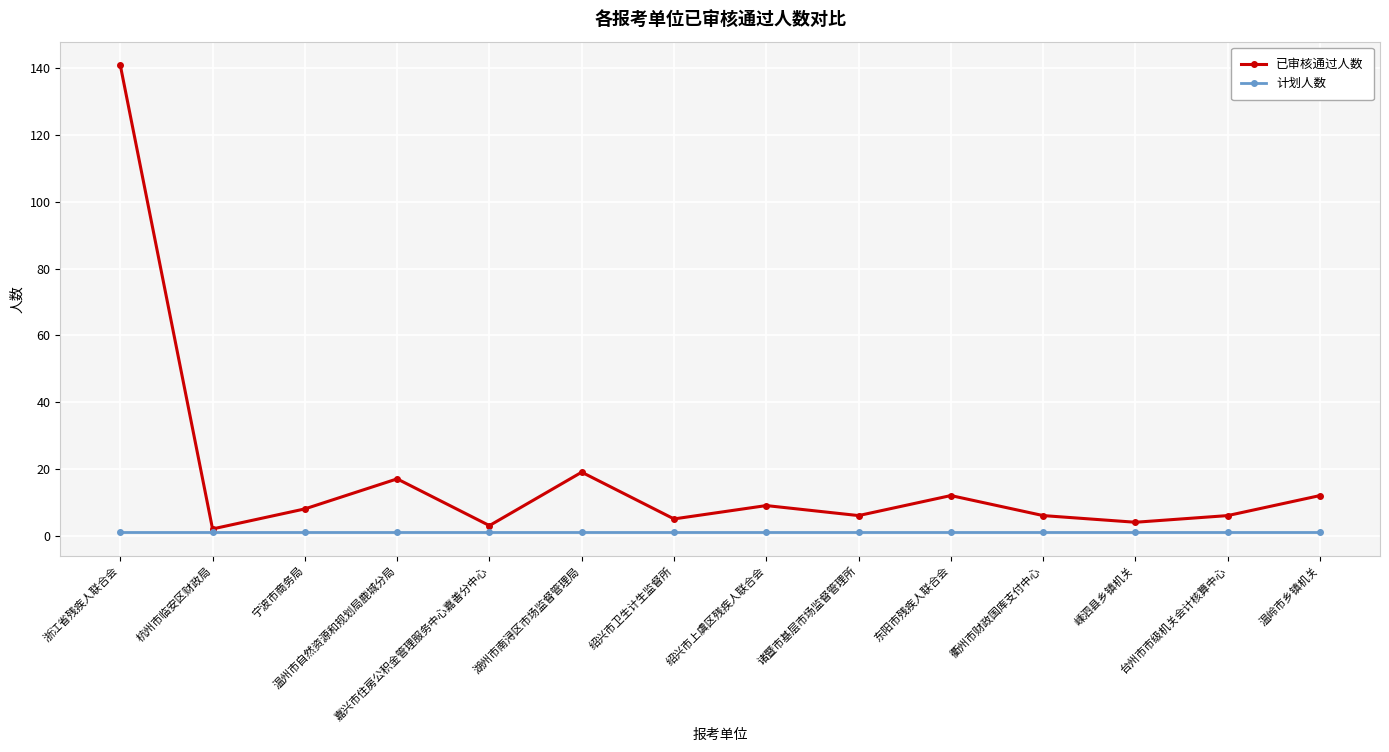

Is it true that 已审核通过人数 equals 4 at 嵊泗县乡镇机关?

True